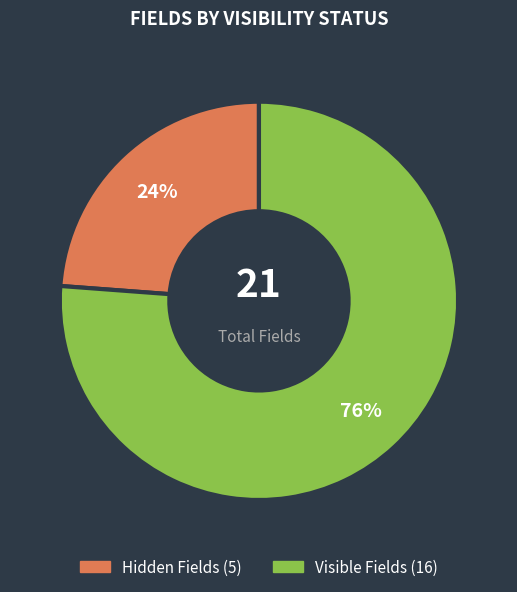

To the nearest percent, what is the difference between the largest and smallest slice percentages?

52%